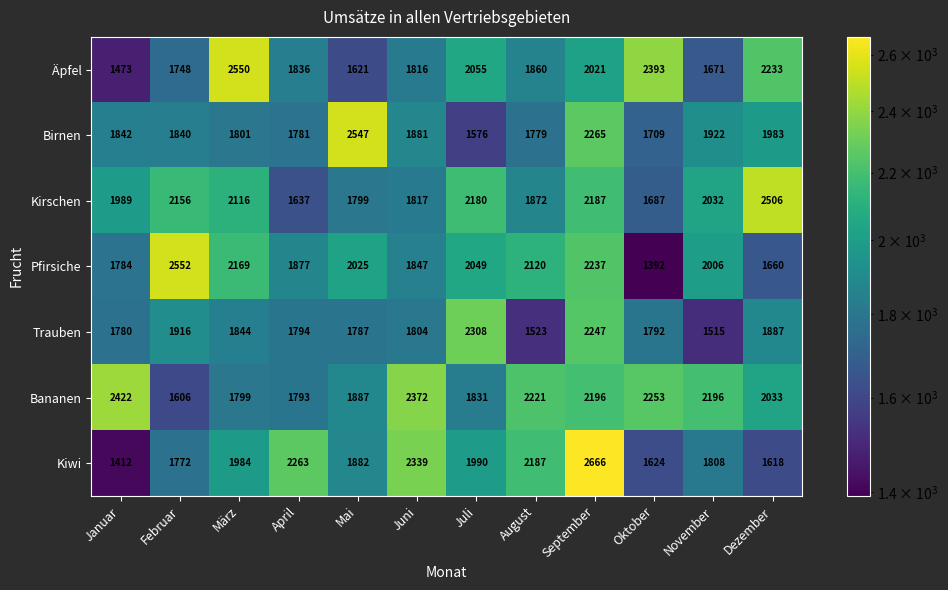

What is the average value of the Kirschen series?

1998